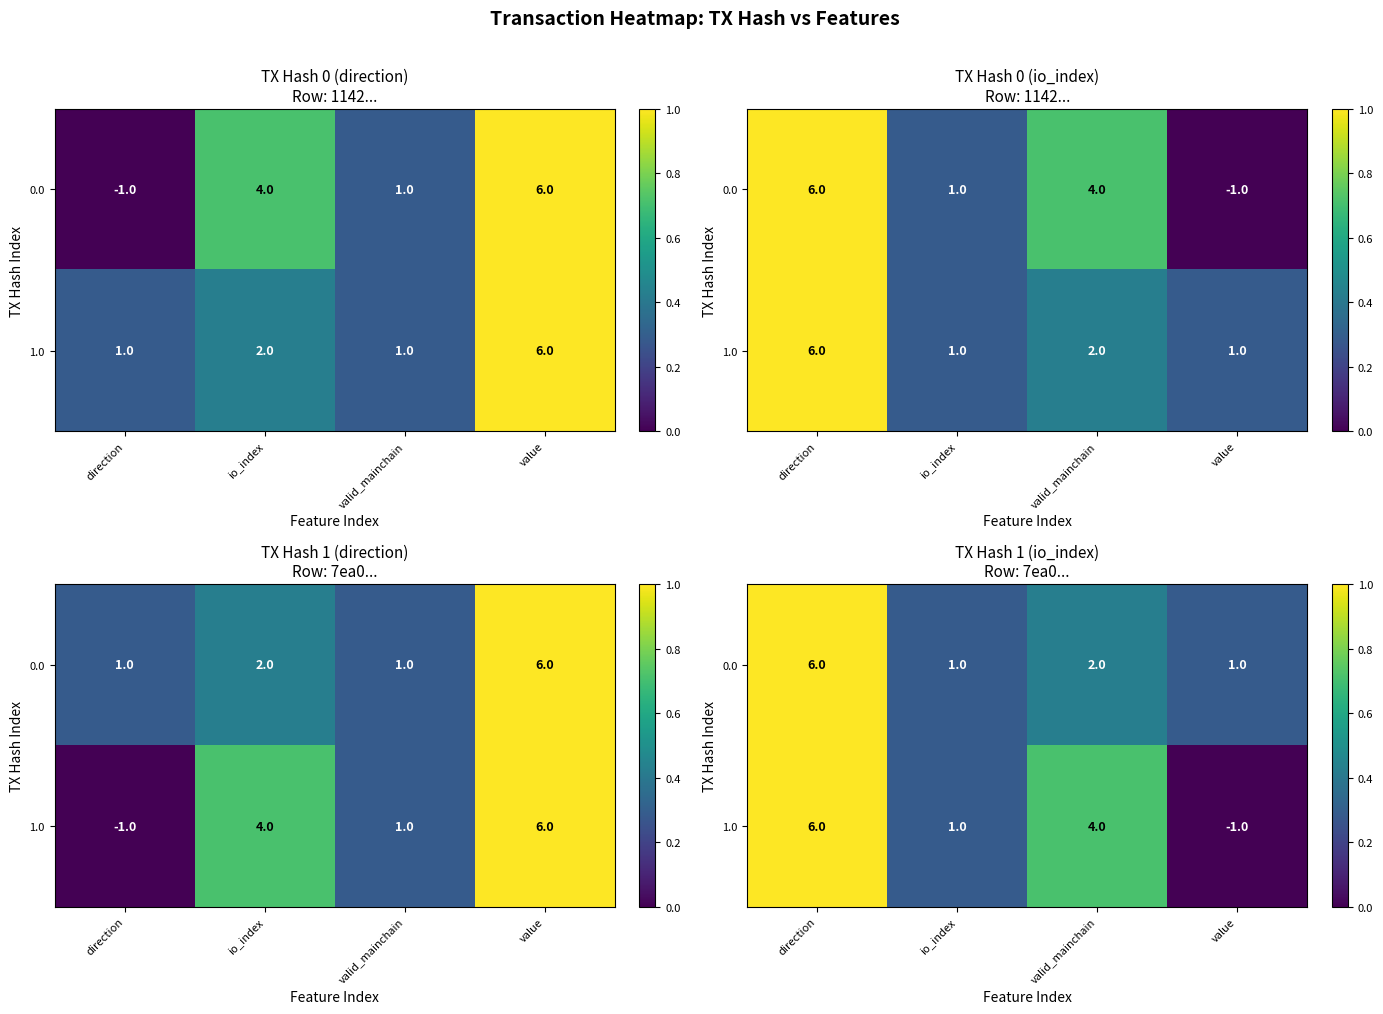

How many series are shown in this chart?

2